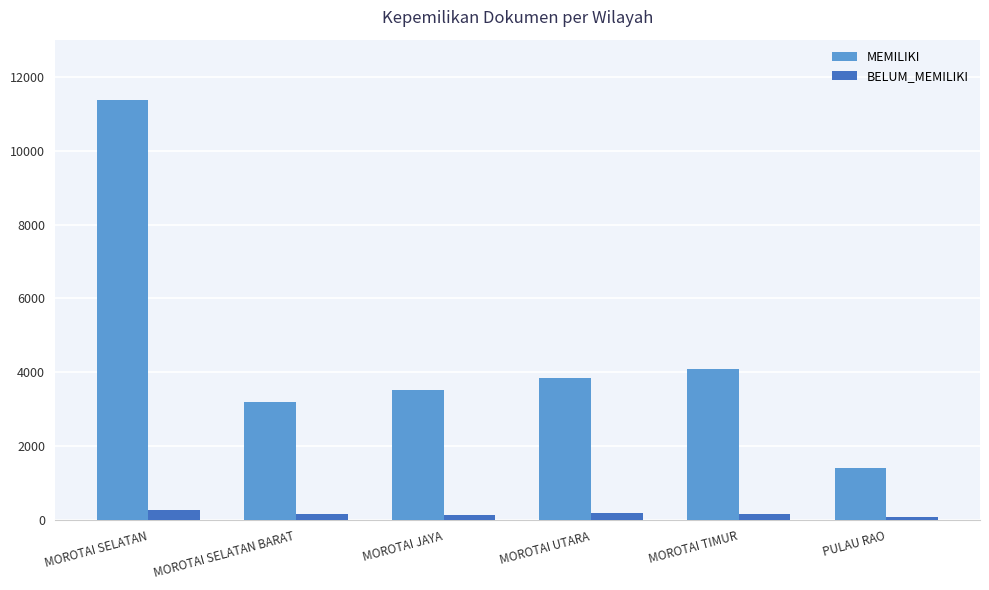

What is the difference between the second highest and minimum values in the MEMILIKI series?

2681